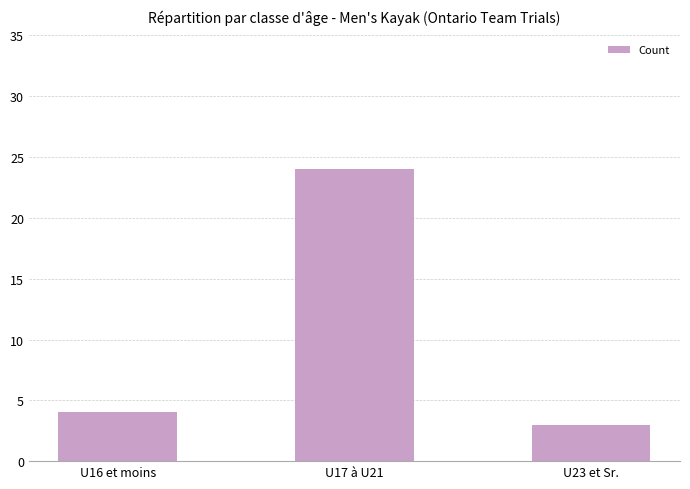

List the labels in order of value, largest first.

U17 à U21, U16 et moins, U23 et Sr.